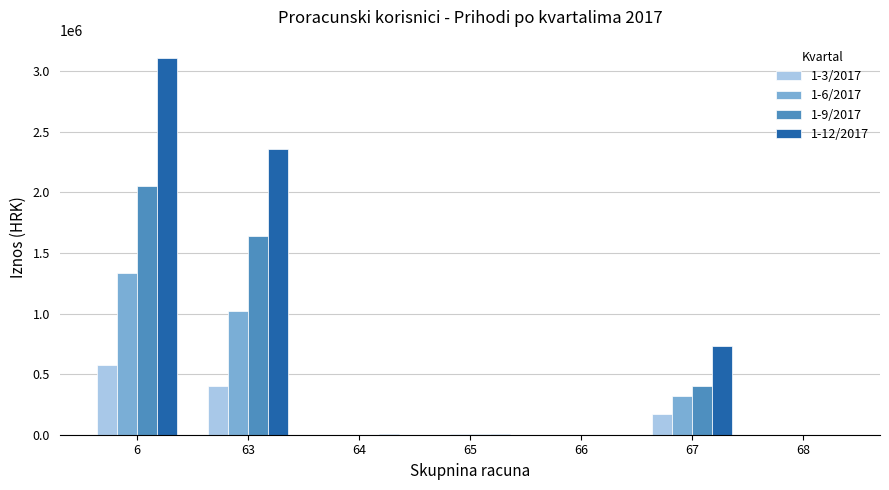

At which category is the sum across all series the highest?

6